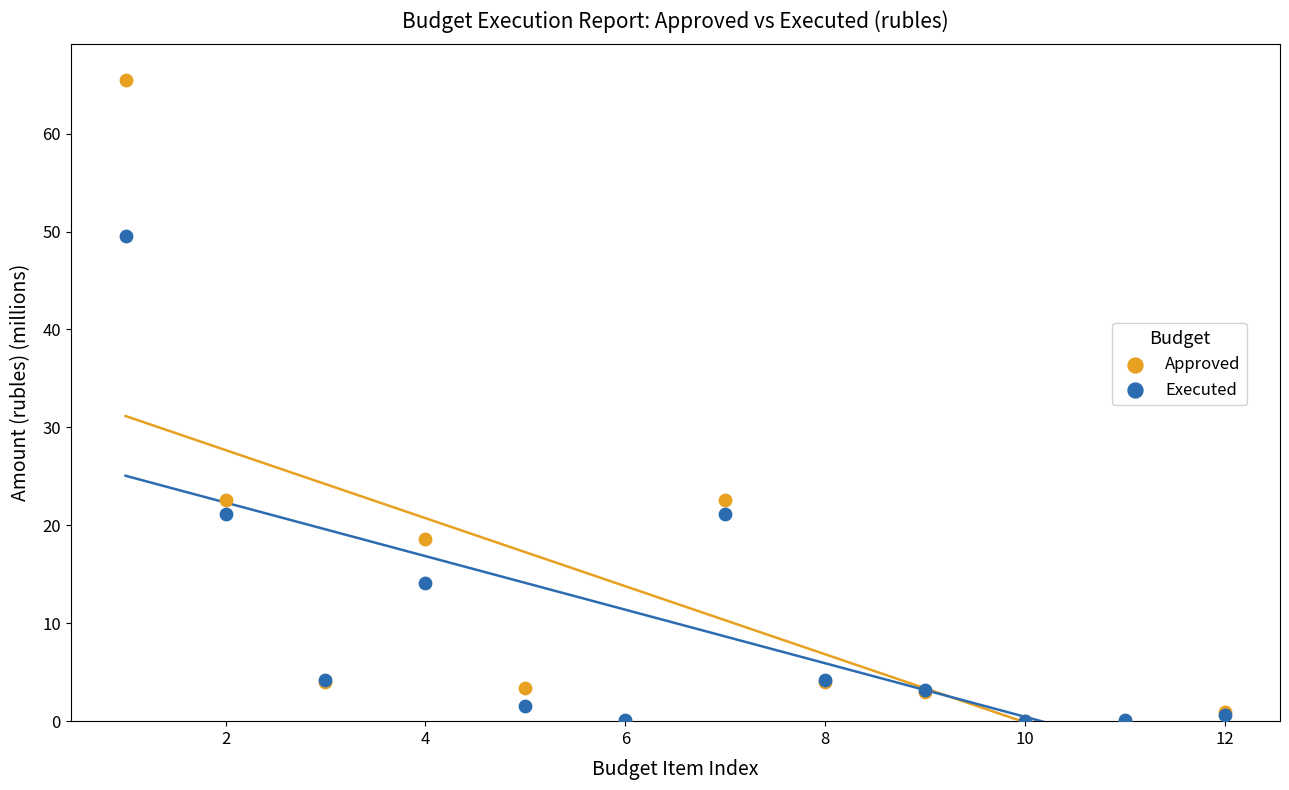

What are all the series names shown in the legend?

Approved, Executed